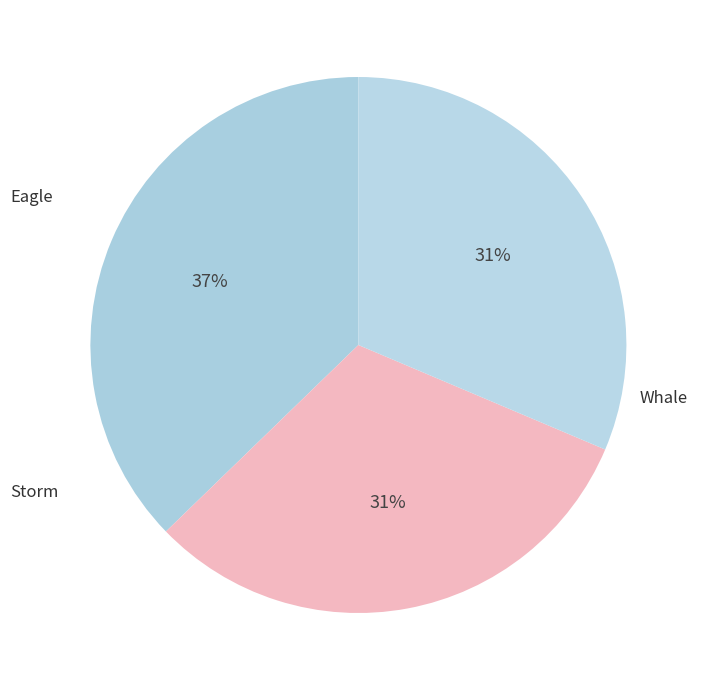

What is the ratio of the value at Whale to the value at Storm?

1.0